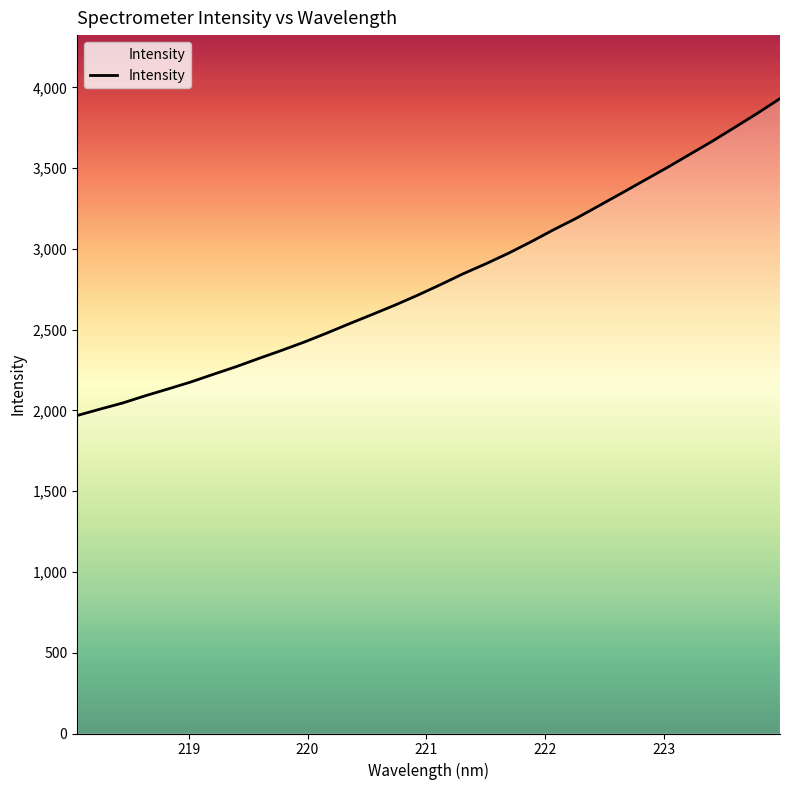

Count the number of data series in this chart.

1